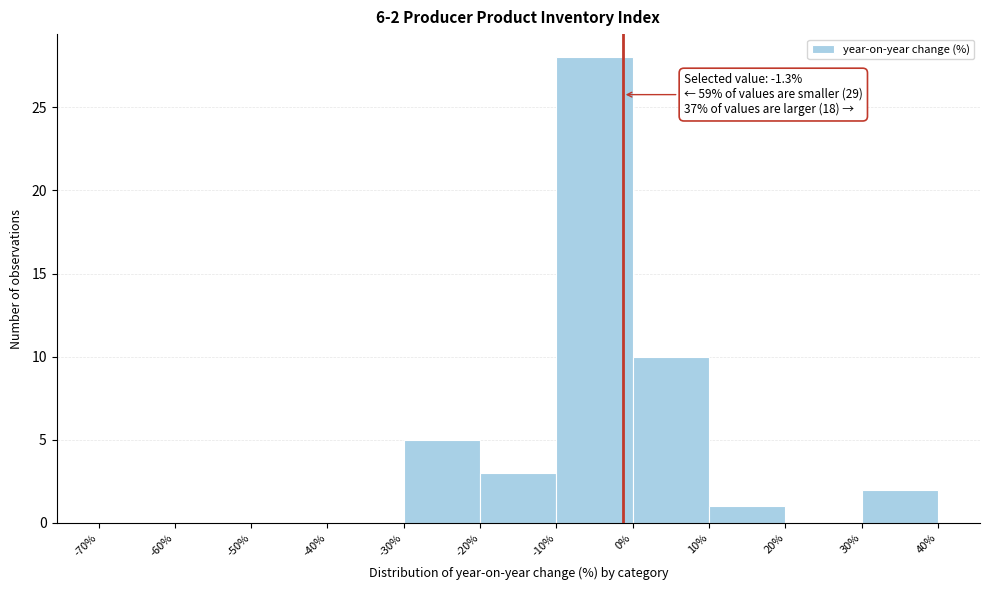

Over which range of the x-axis is the bar tallest?

-10% to 0%